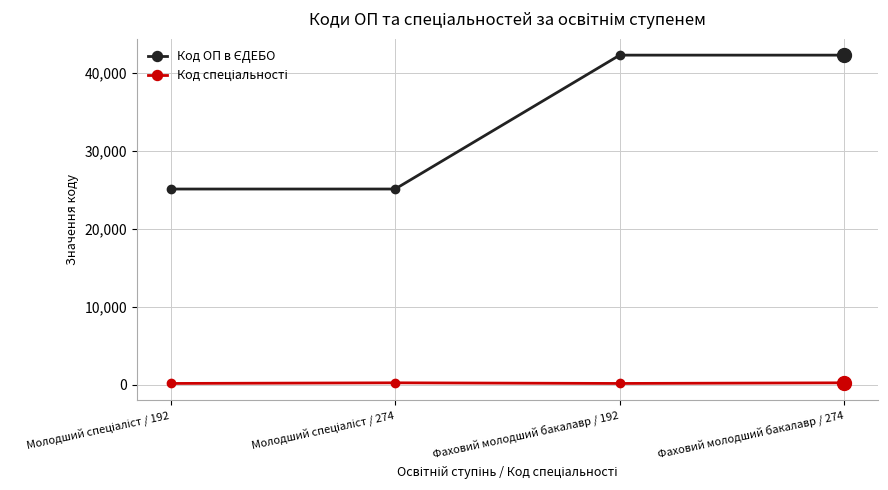

What is the maximum value shown in the chart?

42328